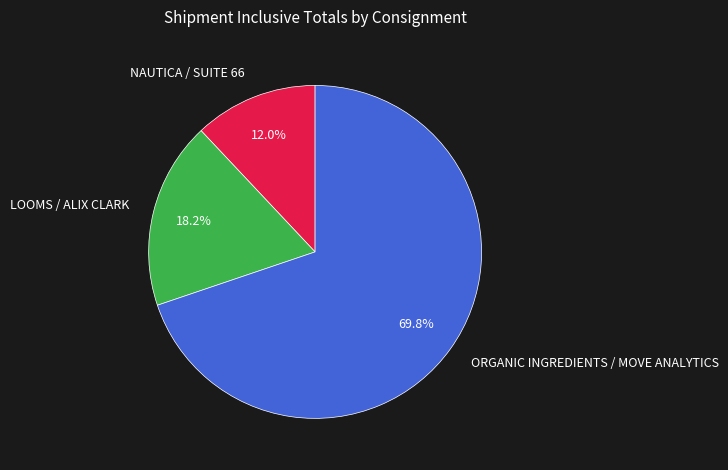

What is the ratio of the value at NAUTICA / SUITE 66 to the value at ORGANIC INGREDIENTS / MOVE ANALYTICS?

0.2